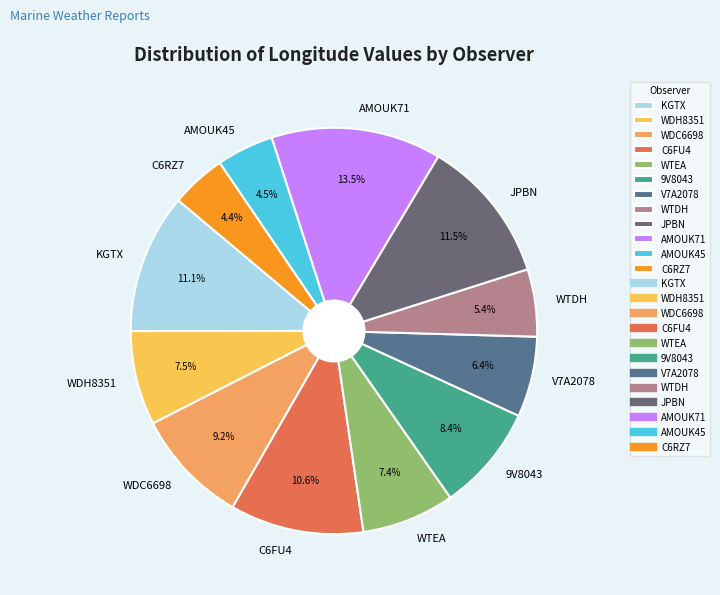

Does any single category account for the majority?

No